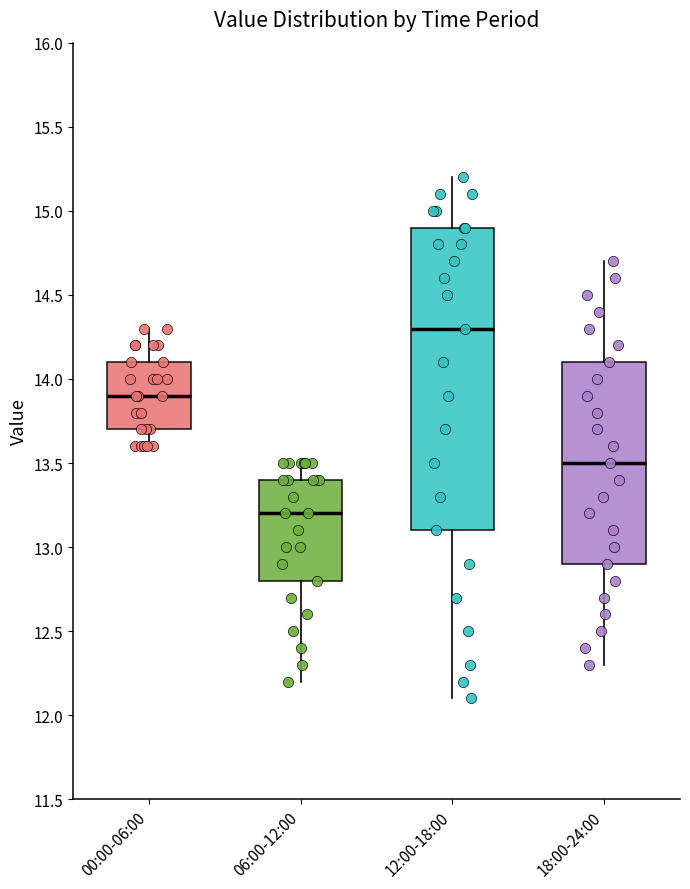

Which box is the tallest, from its lower edge to its upper edge?

12:00-18:00